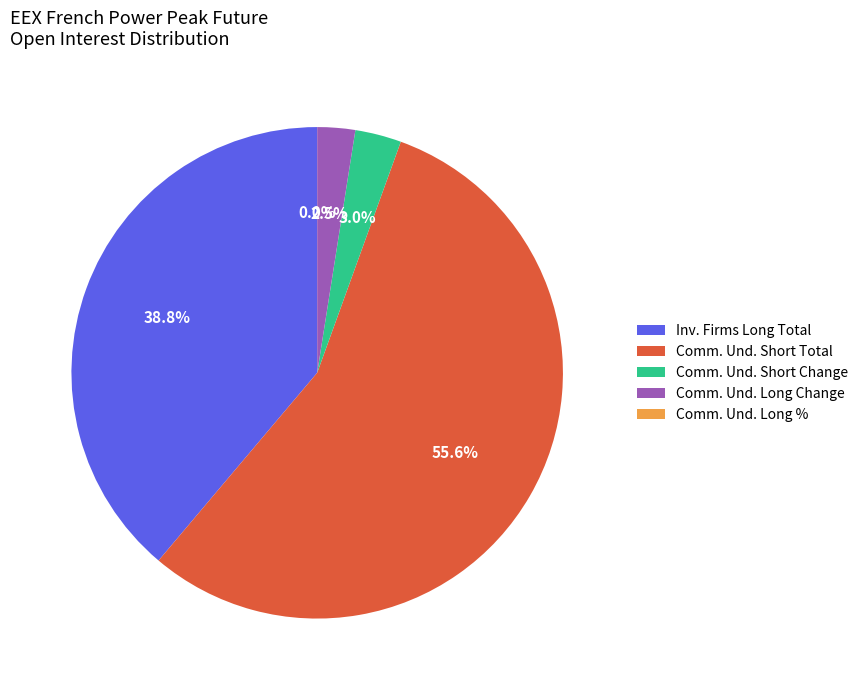

Which category has the biggest portion of the pie?

Comm. Und. Short Total